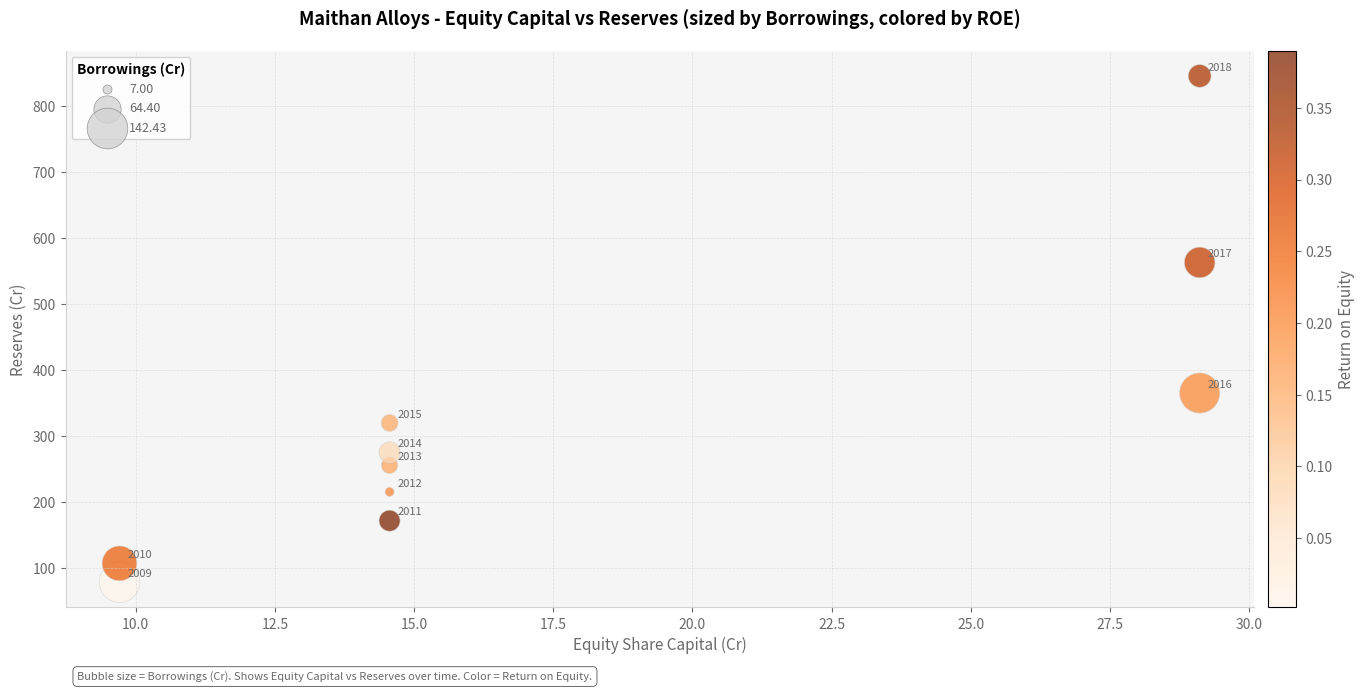

What is the average Y value?

320.1